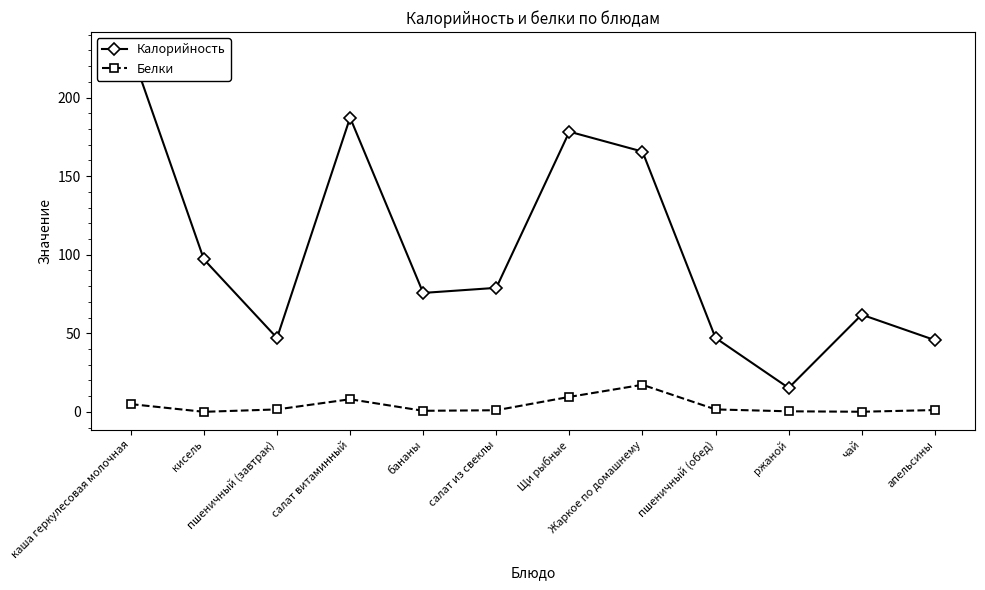

True or false: Белки and Калорийность cross at least once.

False